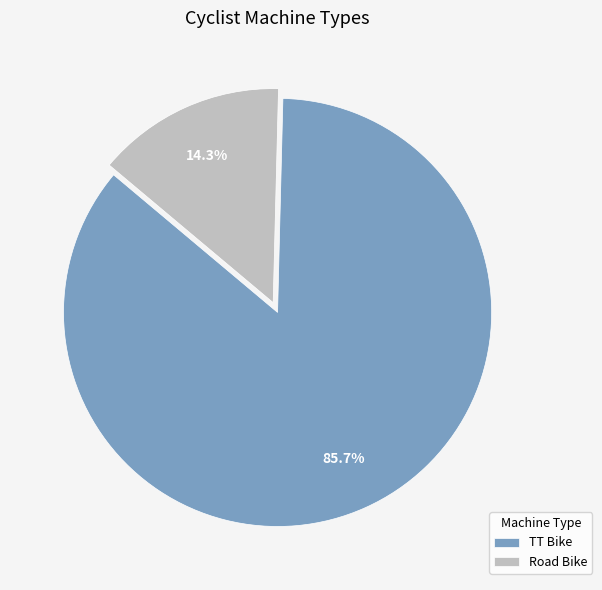

Between TT Bike and Road Bike, which is larger?

TT Bike